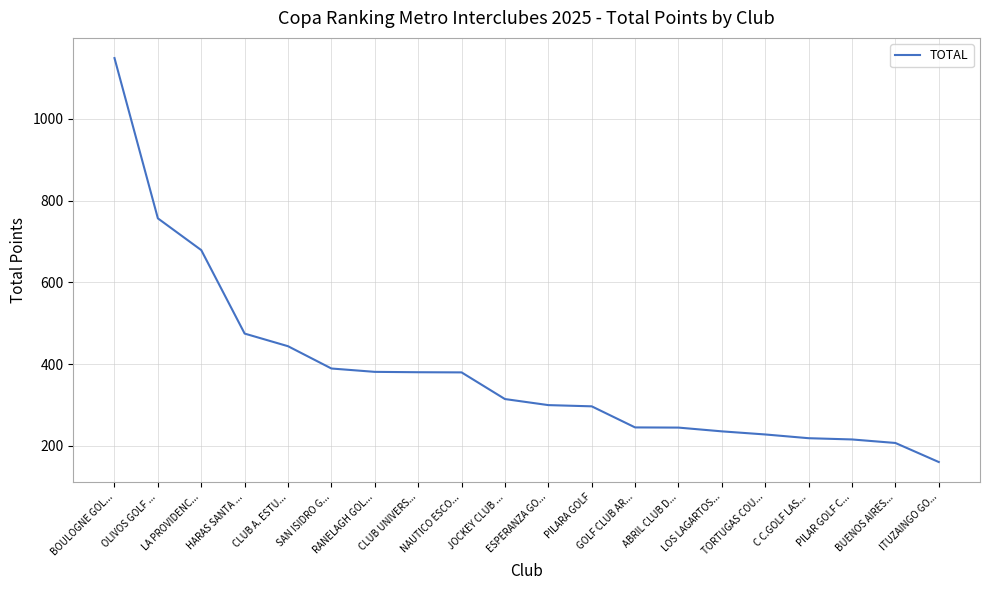

What is the maximum value shown in the chart?

1148.6